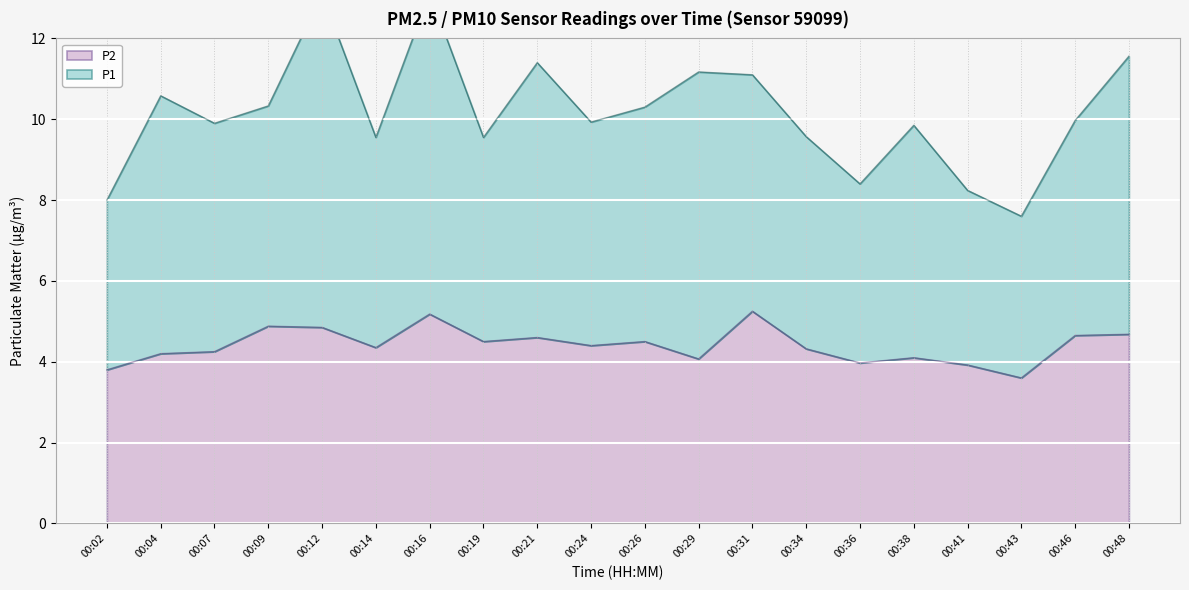

Is it true that P2 equals 1.4 at 00:09?

False